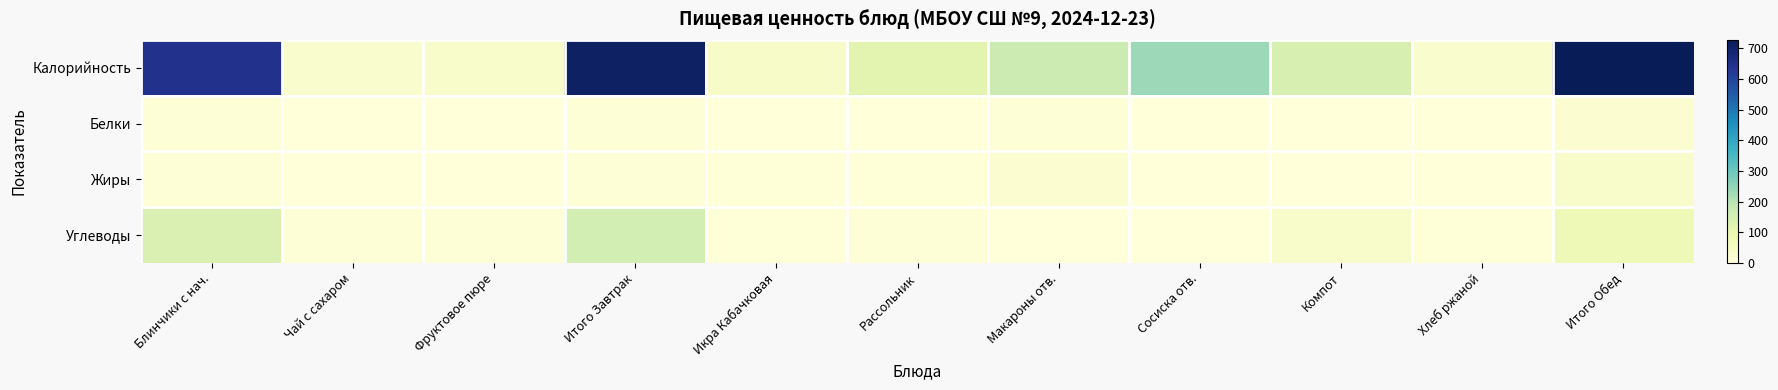

How many data points does each series have?

11